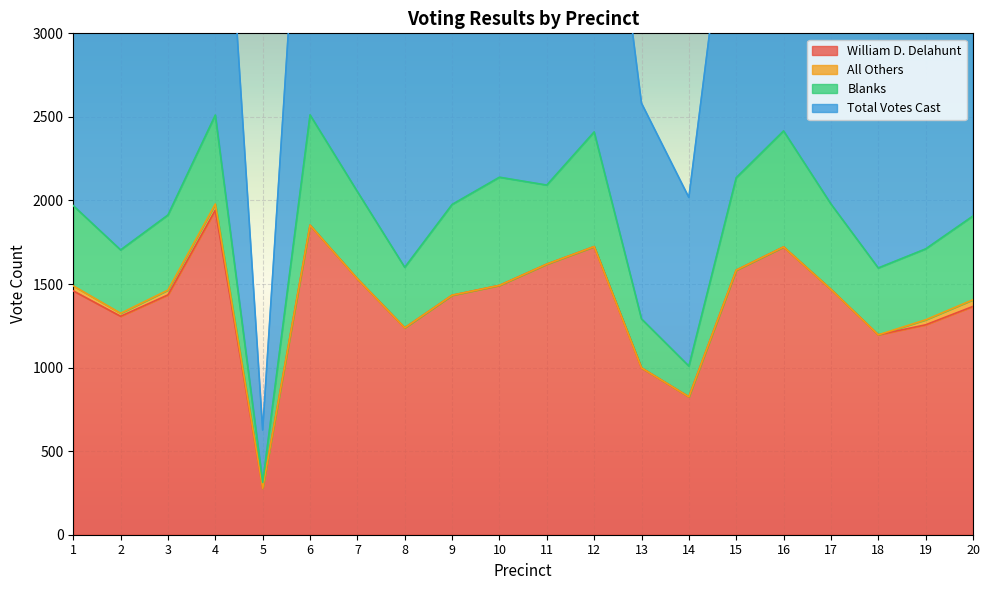

Is the value of William D. Delahunt at 8 greater than the value of Total Votes Cast at 18?

No